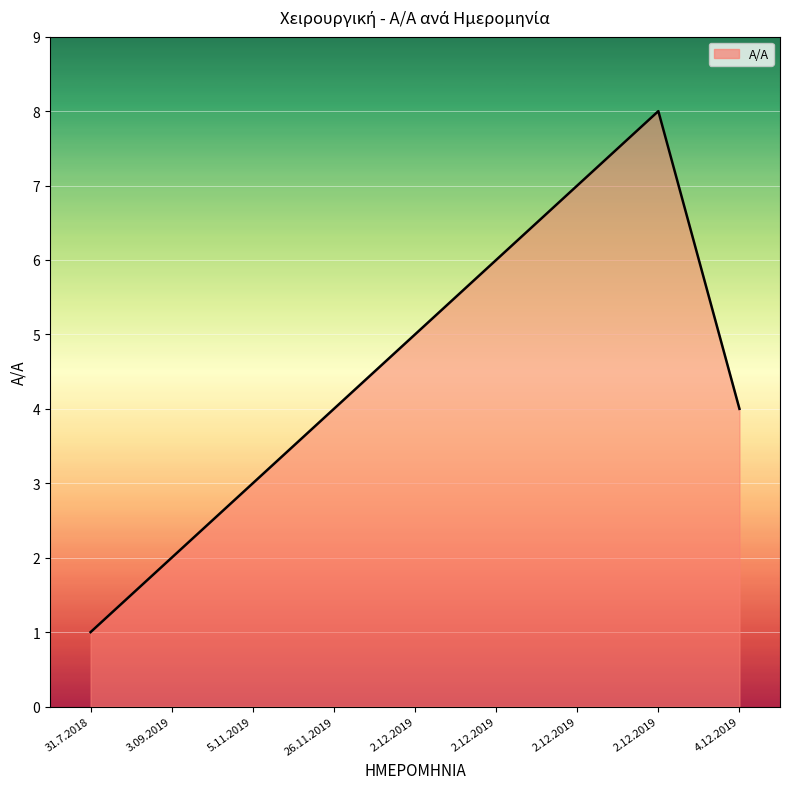

What is the greatest value displayed?

8